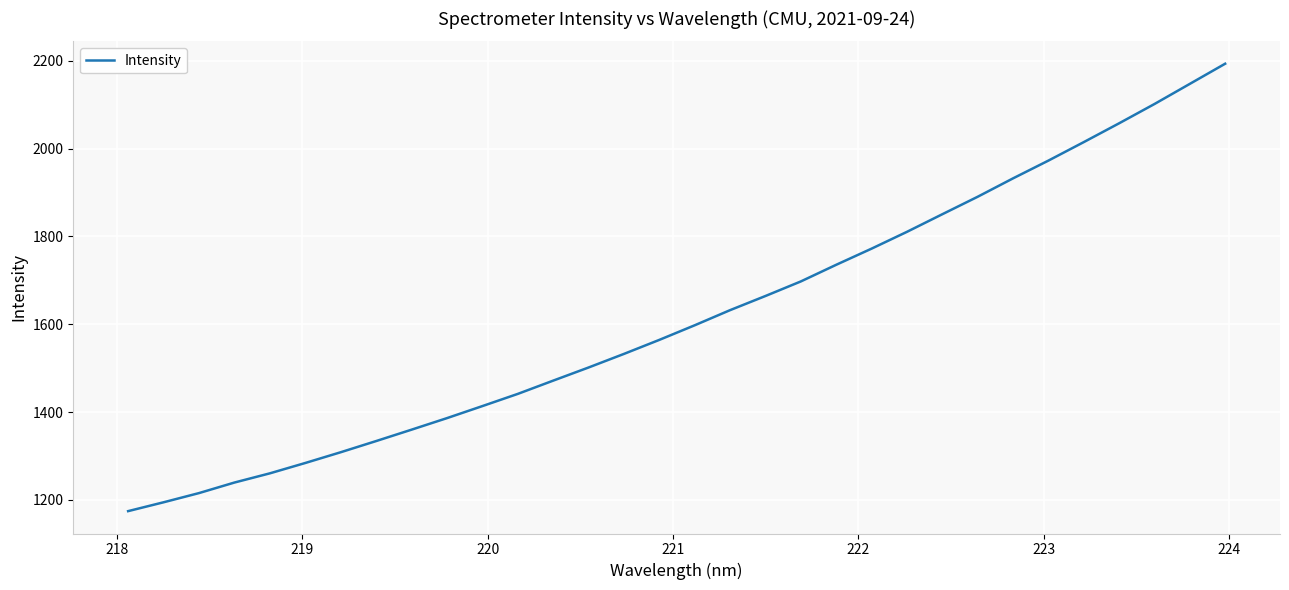

What is the greatest value displayed?

2193.2